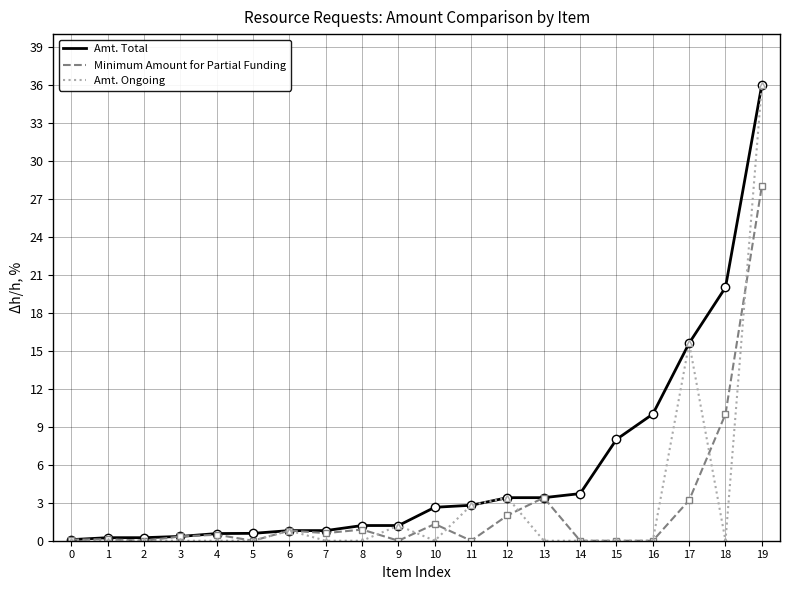

At which label is Minimum Amount for Partial Funding closest to 14?

18